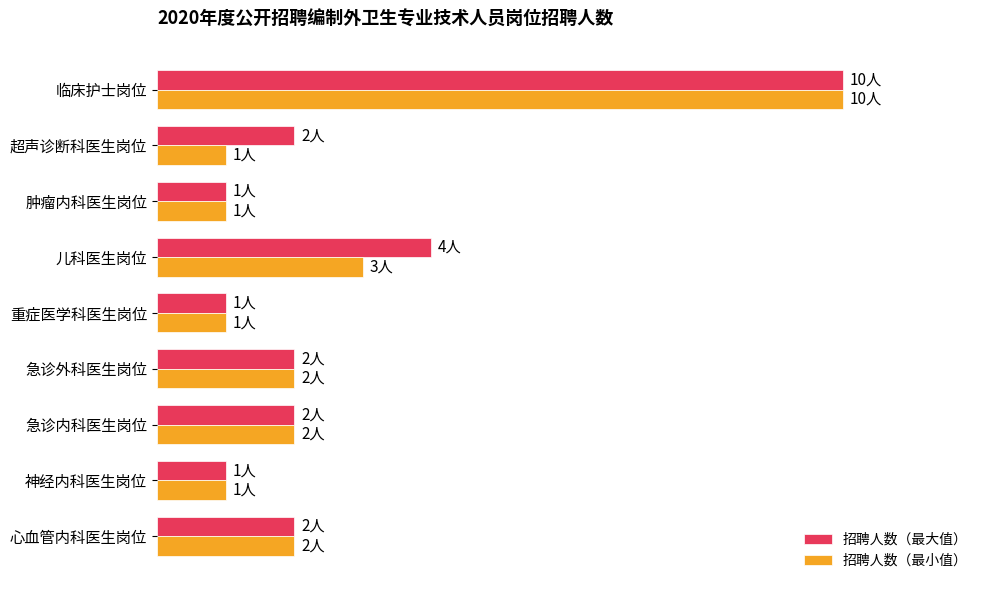

What is the difference between the maximum and minimum values in the 招聘人数（最大值） series?

9